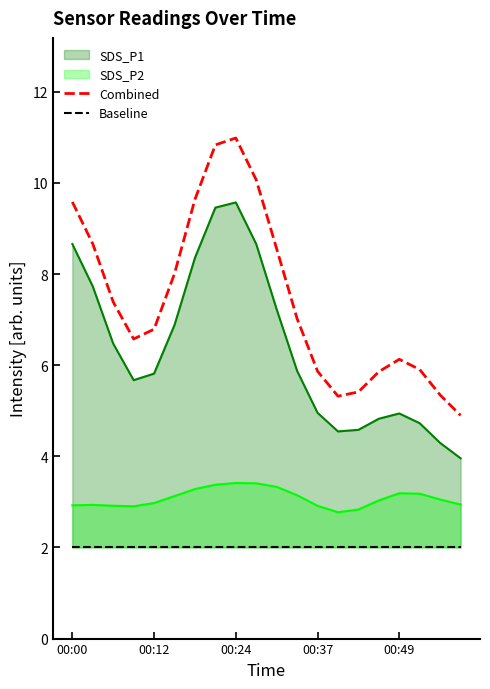

What is the total value across all series at 6?

11.6